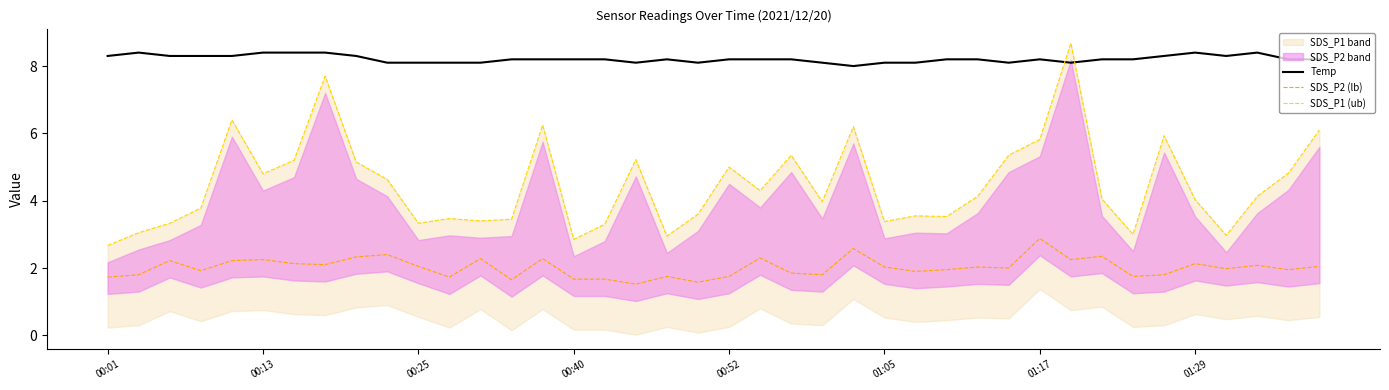

True or false: SDS_P2 (lb) and Temp intersect in this chart.

False